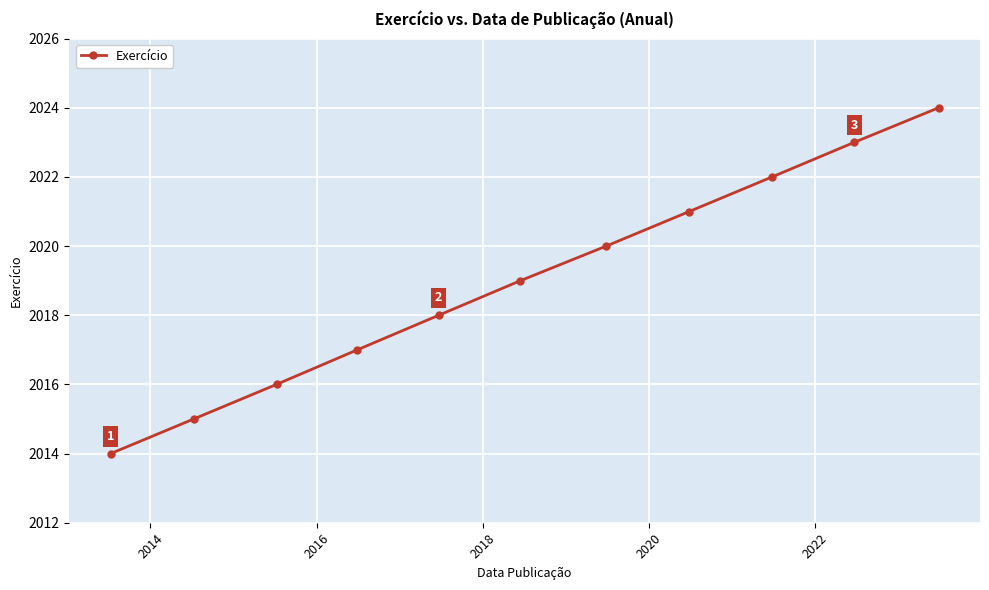

True or false: the data has more than 2 interior local peaks.

False